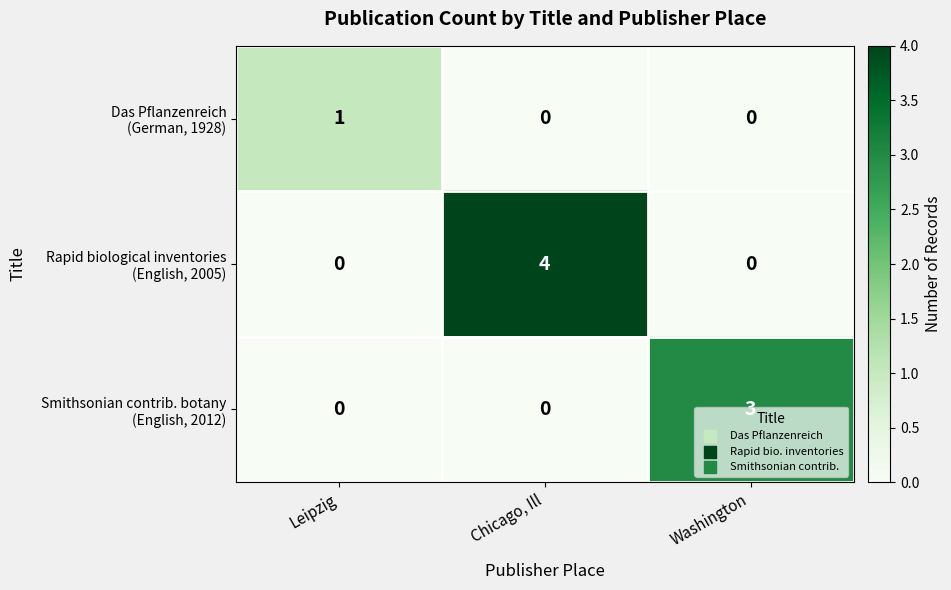

What is the maximum value shown in the chart?

4